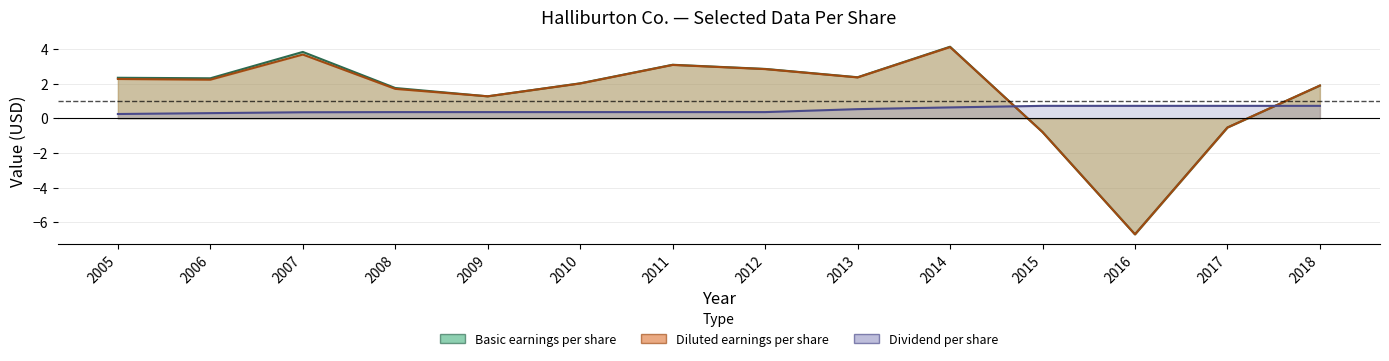

What is the value of the Diluted earnings per share point at the 7th from the left?

3.1